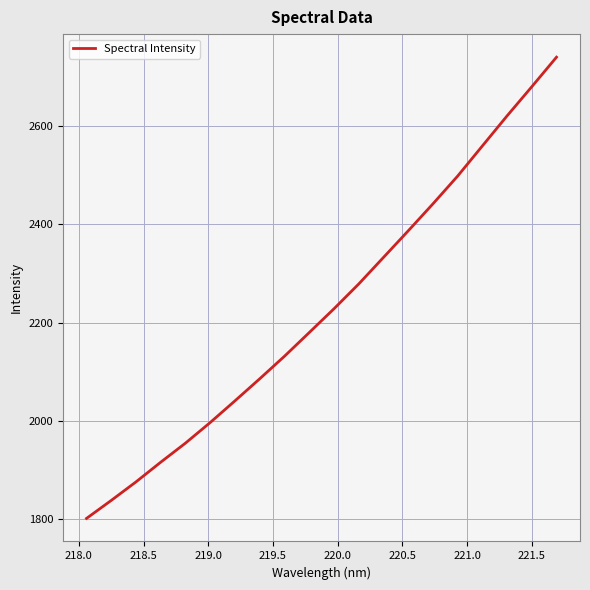

What is the difference between the maximum and minimum values?

939.4